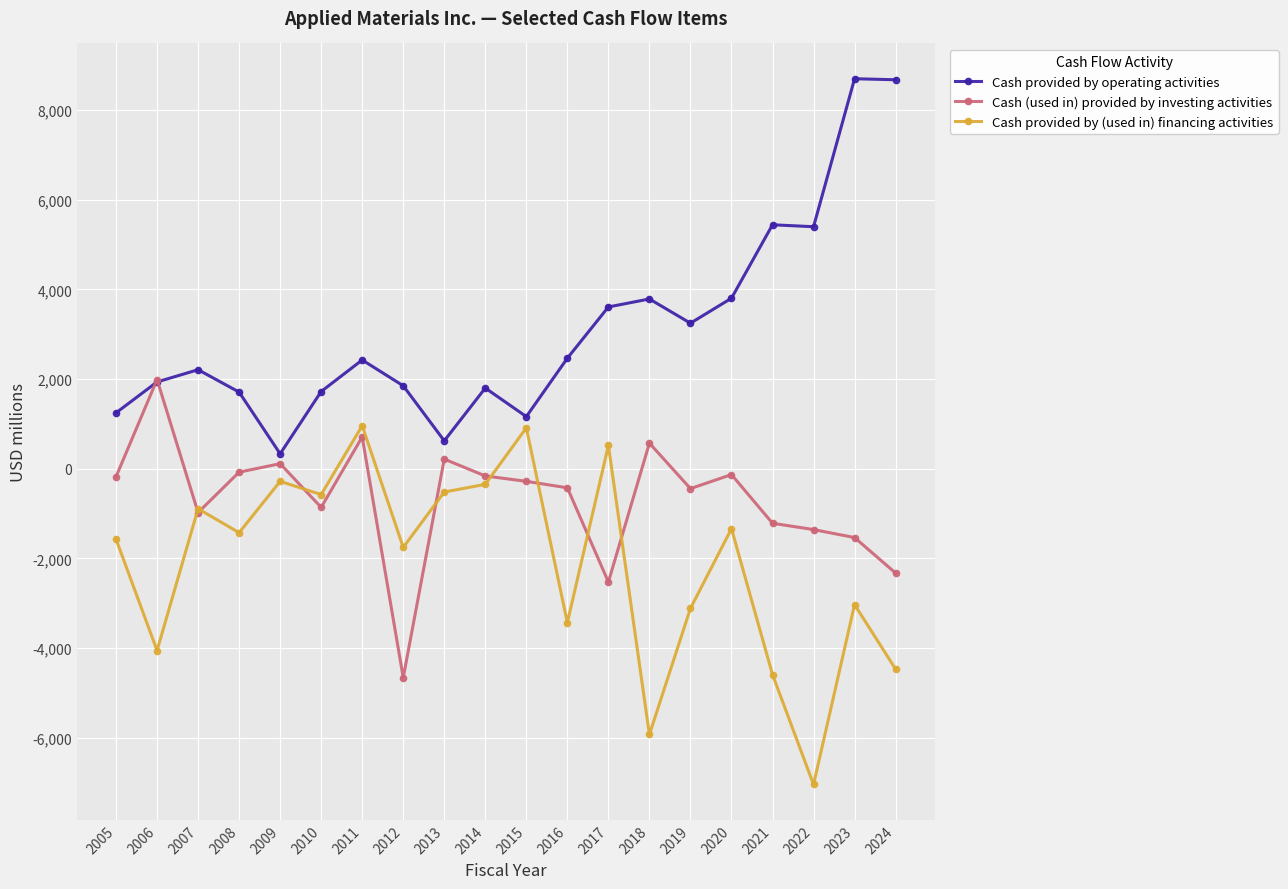

How many interior local valleys does the Cash provided by (used in) financing activities series have?

7